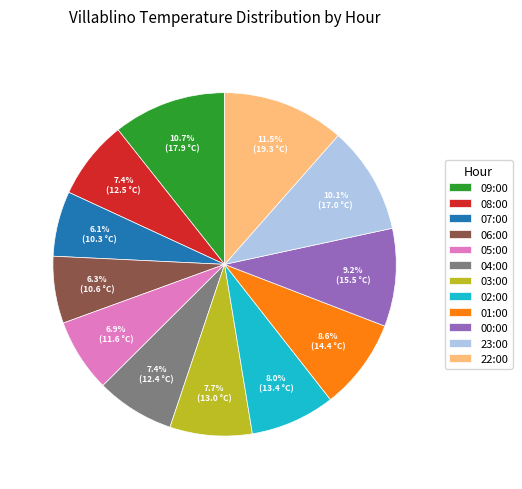

To the nearest percent, what is the difference between the 05:00 and 01:00 slice percentages?

2%